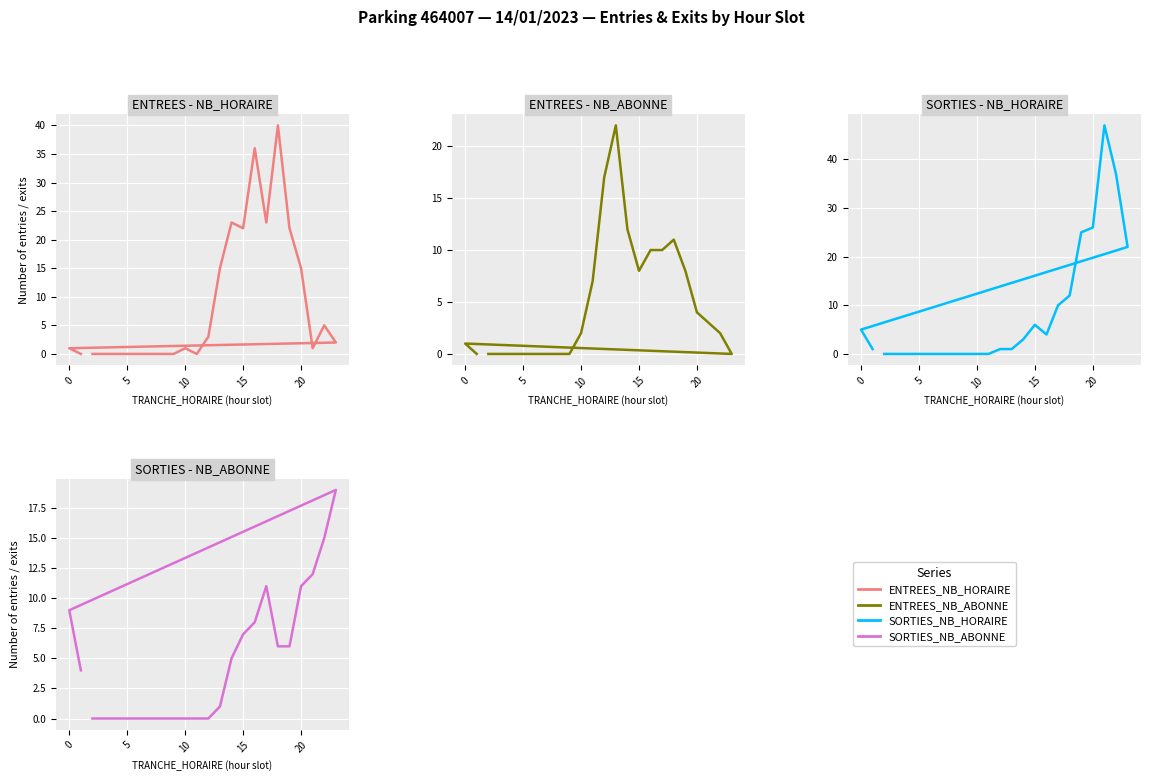

What position from the right is 1.0?

19